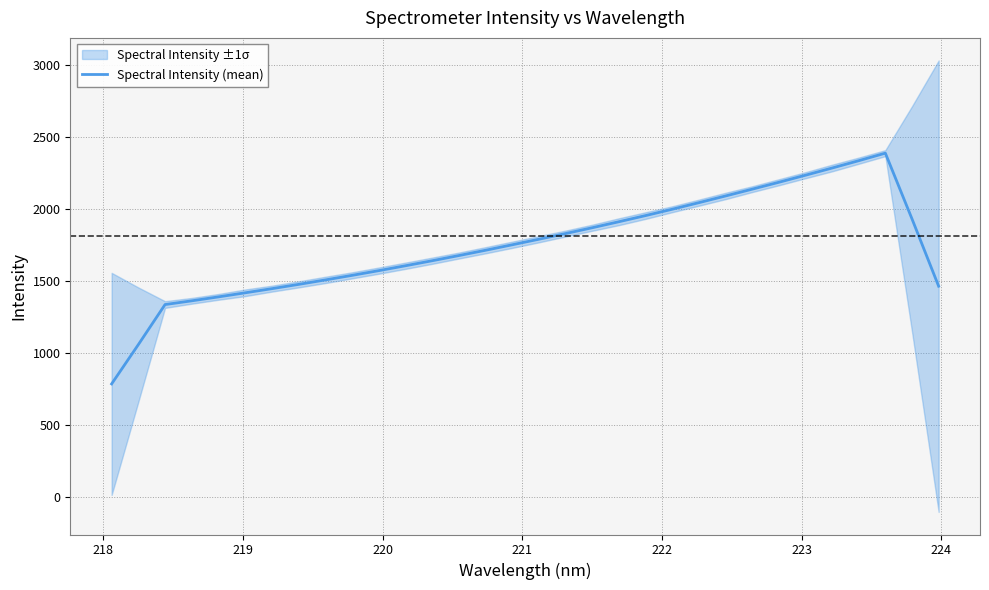

What is the highest value of the Spectral Intensity (mean) series?

2386.7